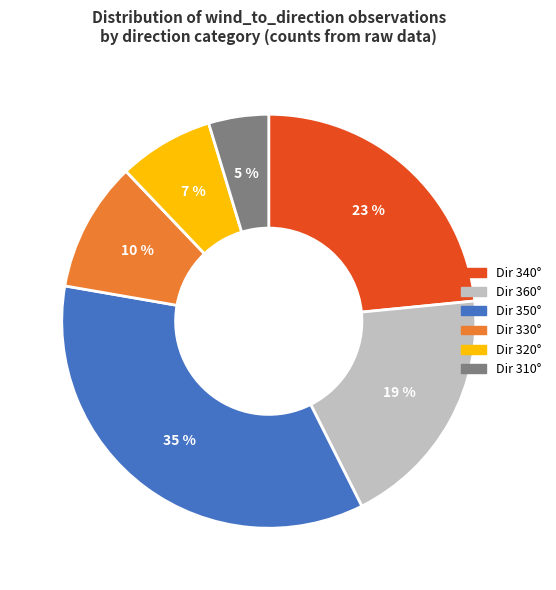

Does any single category account for the majority?

No